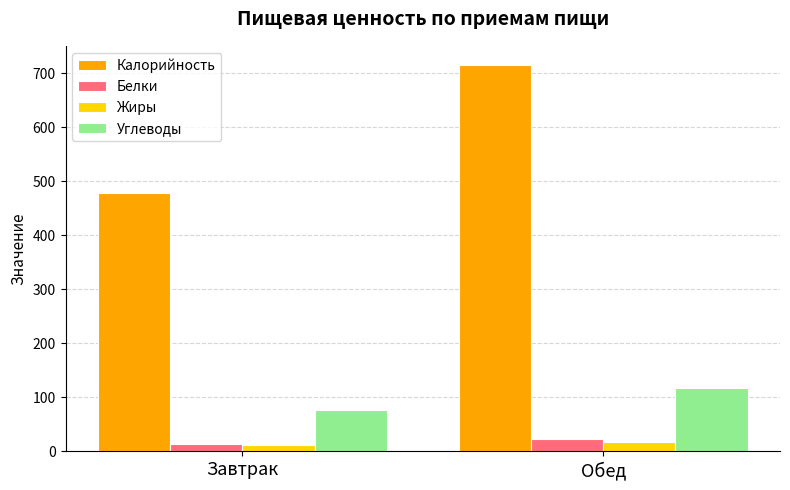

Reading left to right, transcribe all the data shown in this chart.

Калорийность: 478.3	714.8
Белки: 13.5	23.7
Жиры: 12.7	17.4
Углеводы: 76.9	116.6